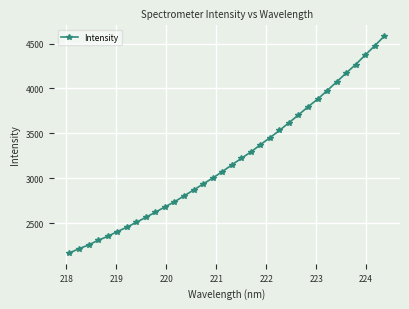

What is the difference between the maximum and minimum values?

2412.3